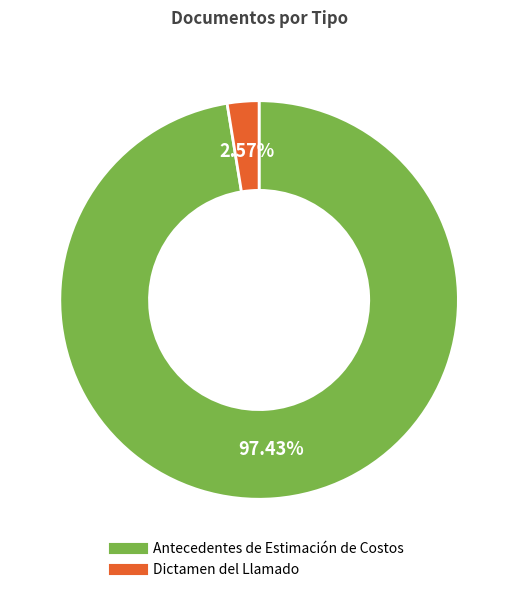

To the nearest percent, what portion does Dictamen del Llamado represent?

3%